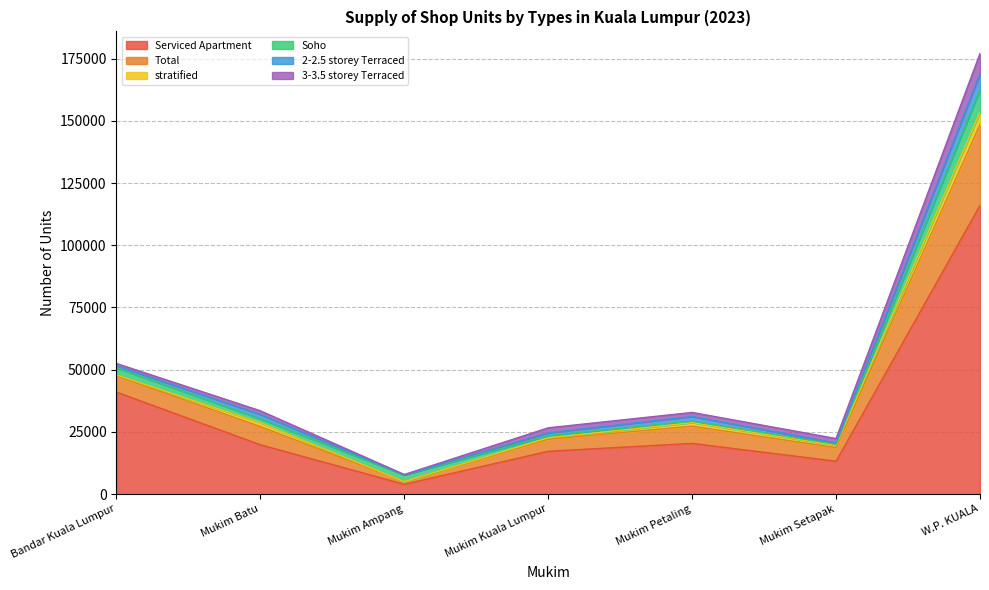

The value of Total at Mukim Kuala Lumpur is 4818. True or false?

True